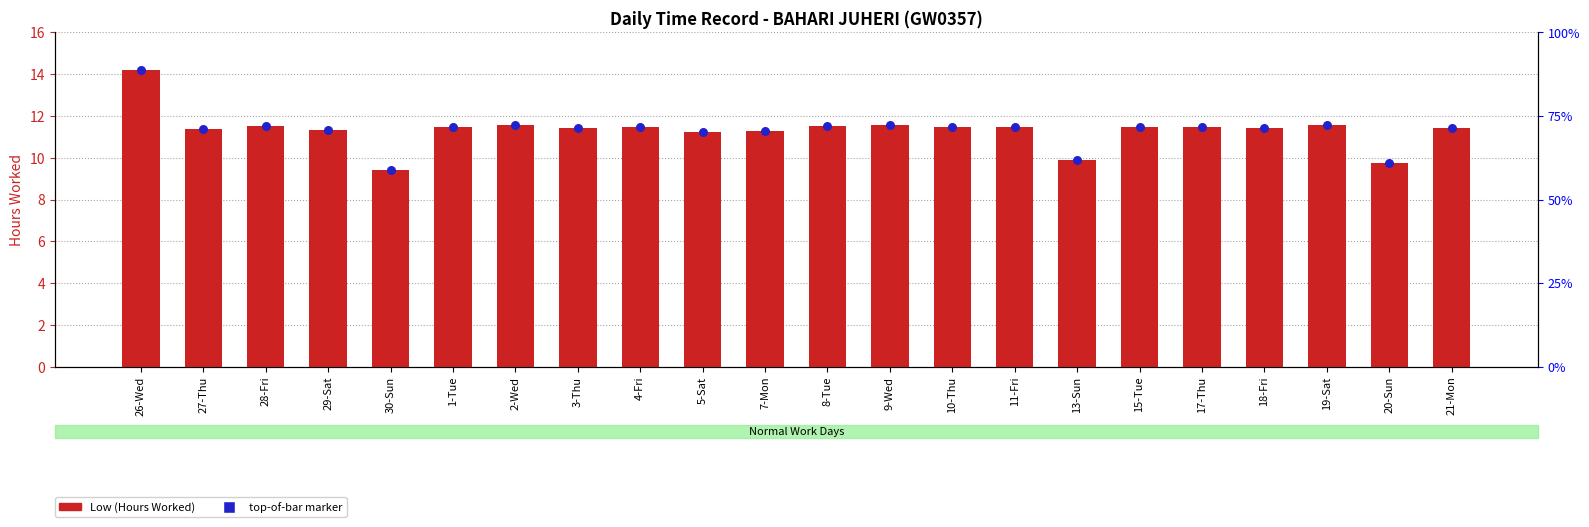

Between 20-Sun and 10-Thu, which is larger?

10-Thu